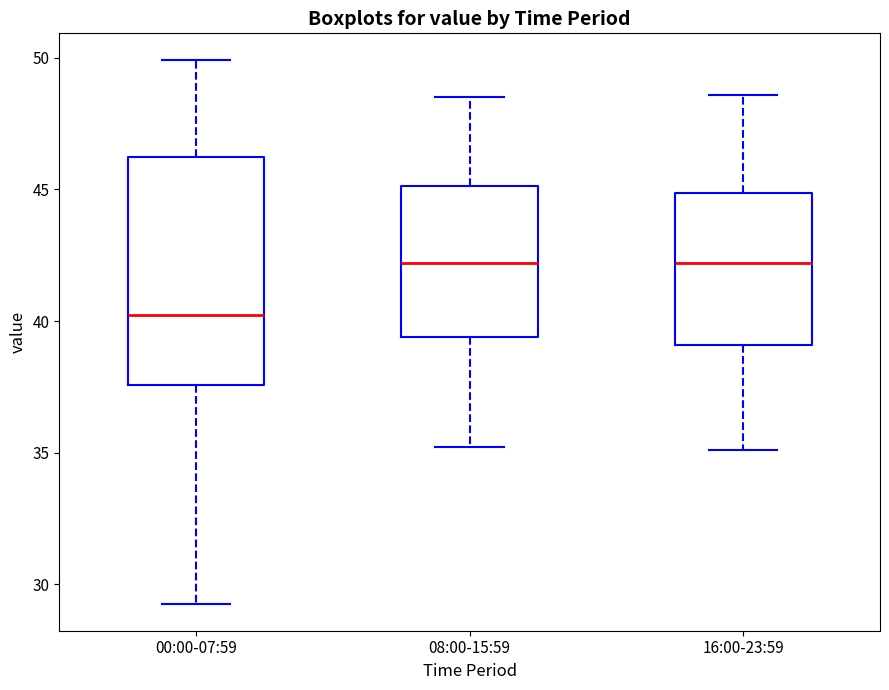

Reading left to right, read every box against the y-axis: the position of its median line, the range the box covers, and the ends of its whiskers. The values are not printed on the chart, so give them approximately, as read against the axis.

00:00-07:59: median 40.5, box 37.5 to 46.0, whiskers 29.5 to 50.0
08:00-15:59: median 42.0, box 39.5 to 45.0, whiskers 35.0 to 48.5
16:00-23:59: median 42.0, box 39.0 to 45.0, whiskers 35.0 to 48.5